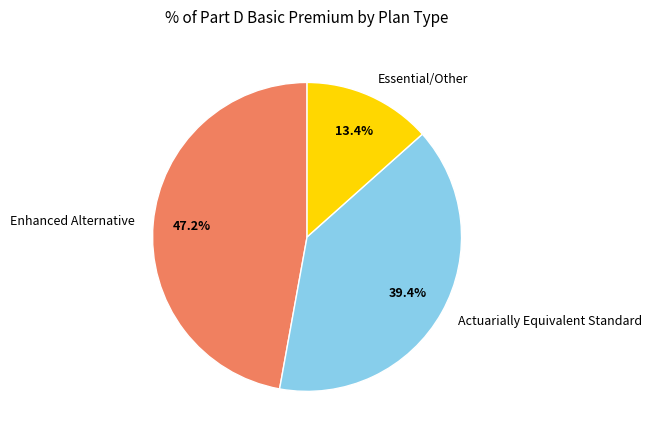

What is the ratio of the value at Actuarially Equivalent Standard to the value at Enhanced Alternative?

0.8